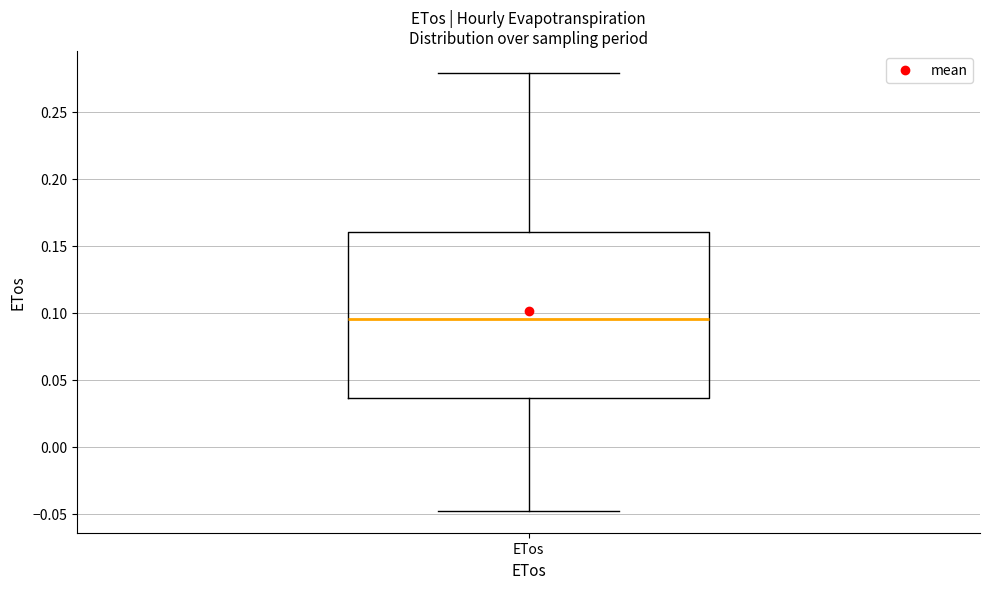

Where does the lower whisker of the box for ETos end on the y-axis? The values are not printed on the chart, so give them approximately, as read against the axis.

-0.050